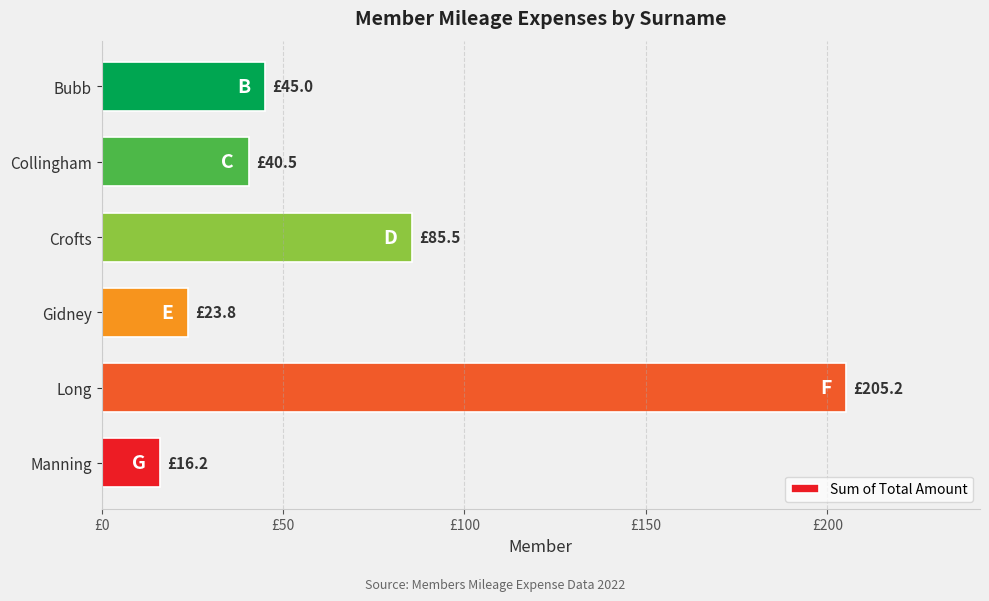

At which category does the chart reach its peak across all series?

Long